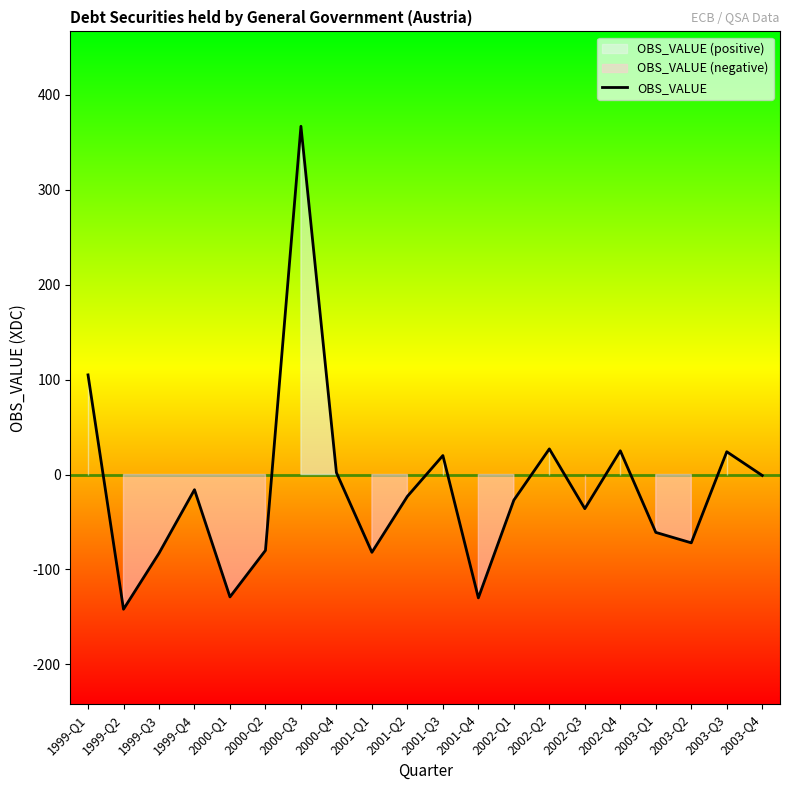

Reading right to left, extract all data points from this chart.

-1	24	-72	-61	25	-36	27	-27	-130	20	-23	-82	2	367	-80	-129	-16	-83	-142	105